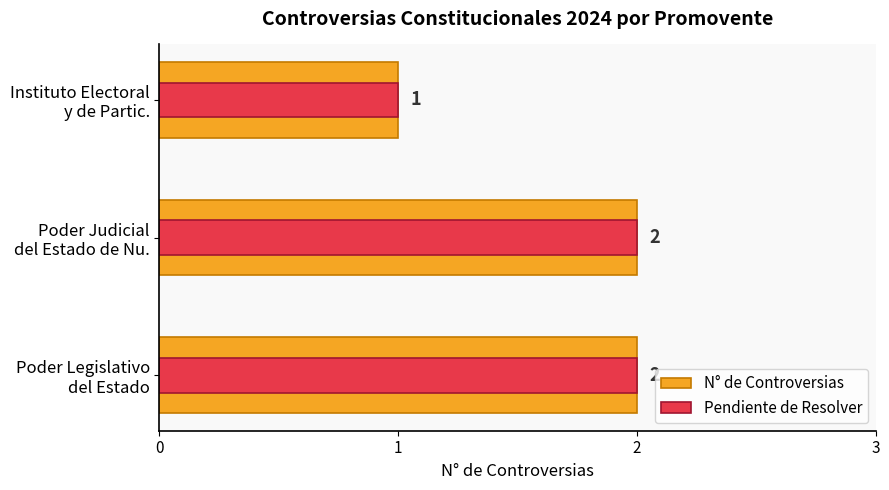

Count the number of data series in this chart.

2